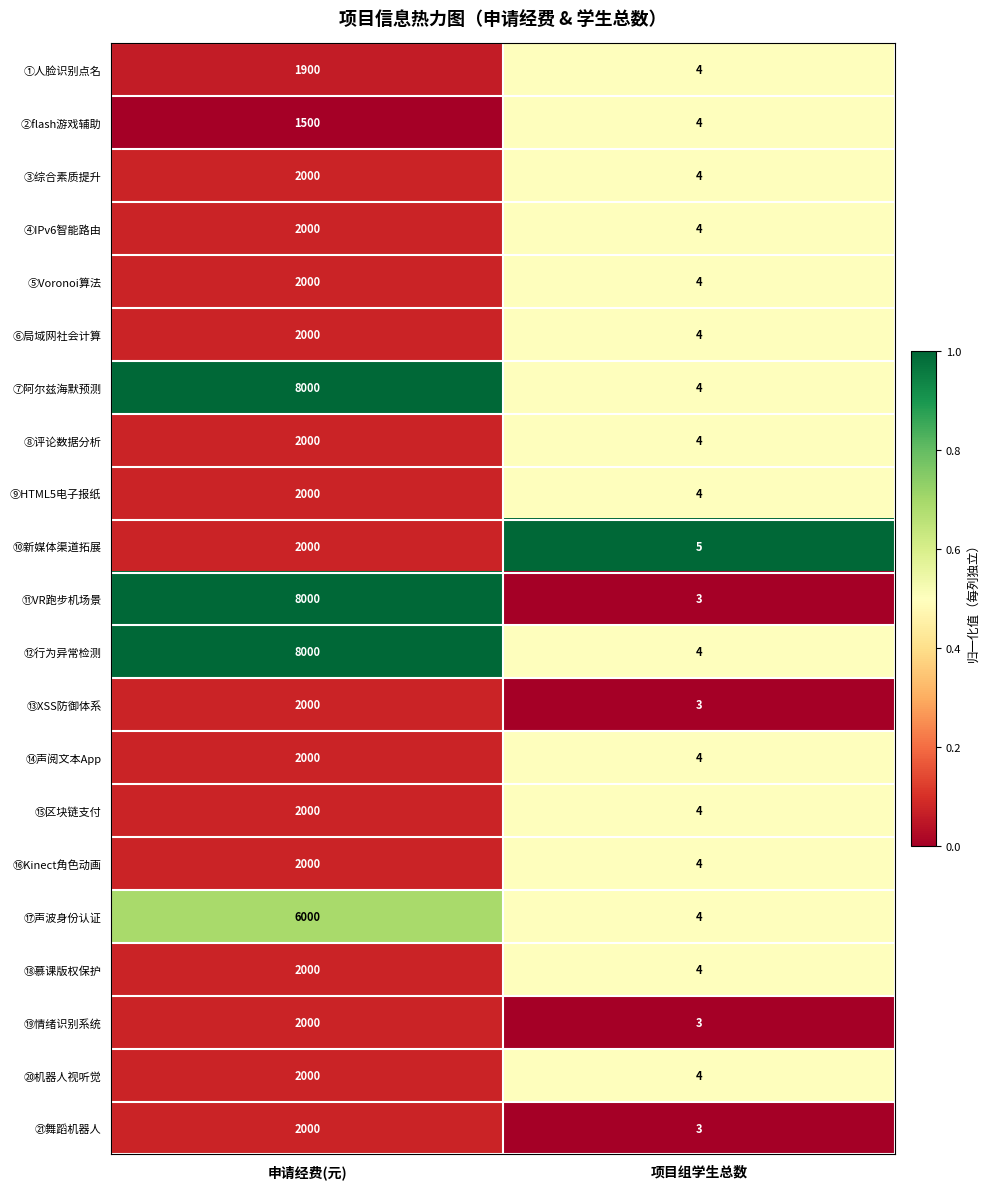

Which label corresponds to the smallest value in the chart?

项目组学生总数